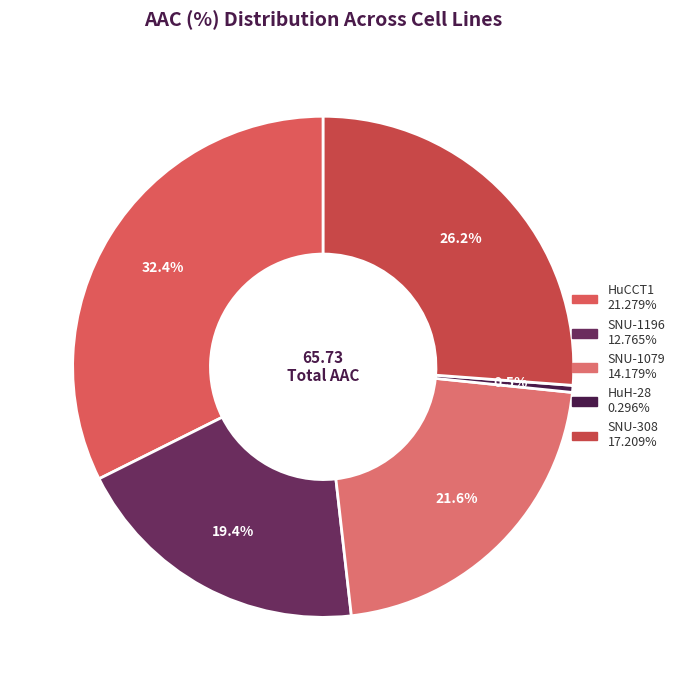

Rank the categories by value from highest to lowest.

HuCCT1, SNU-308, SNU-1079, SNU-1196, HuH-28